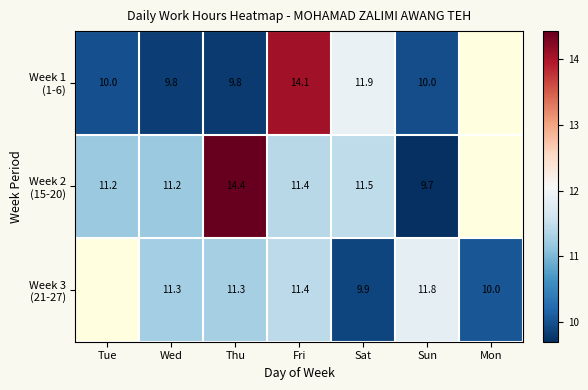

How many values in Week 2 (15-20) are above zero?

6